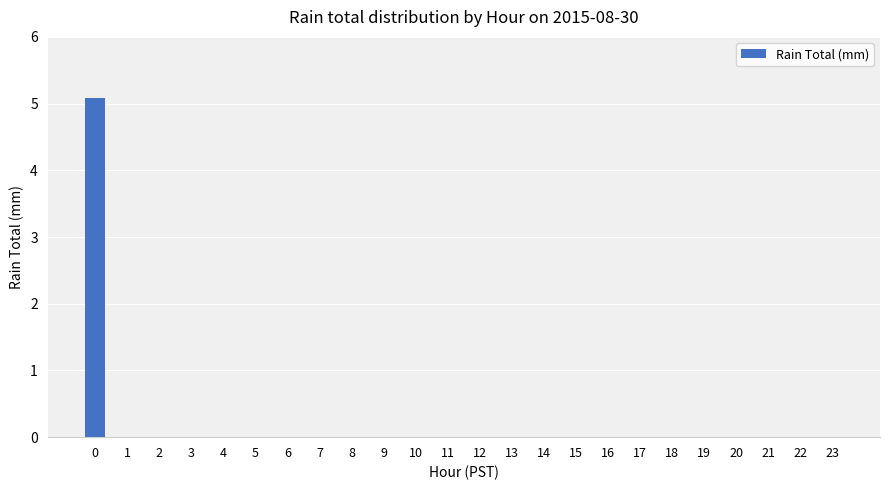

Reading left to right, what are all the values shown in this chart?

5.1	0.0	0.0	0.0	0.0	0.0	0.0	0.0	0.0	0.0	0.0	0.0	0.0	0.0	0.0	0.0	0.0	0.0	0.0	0.0	0.0	0.0	0.0	0.0